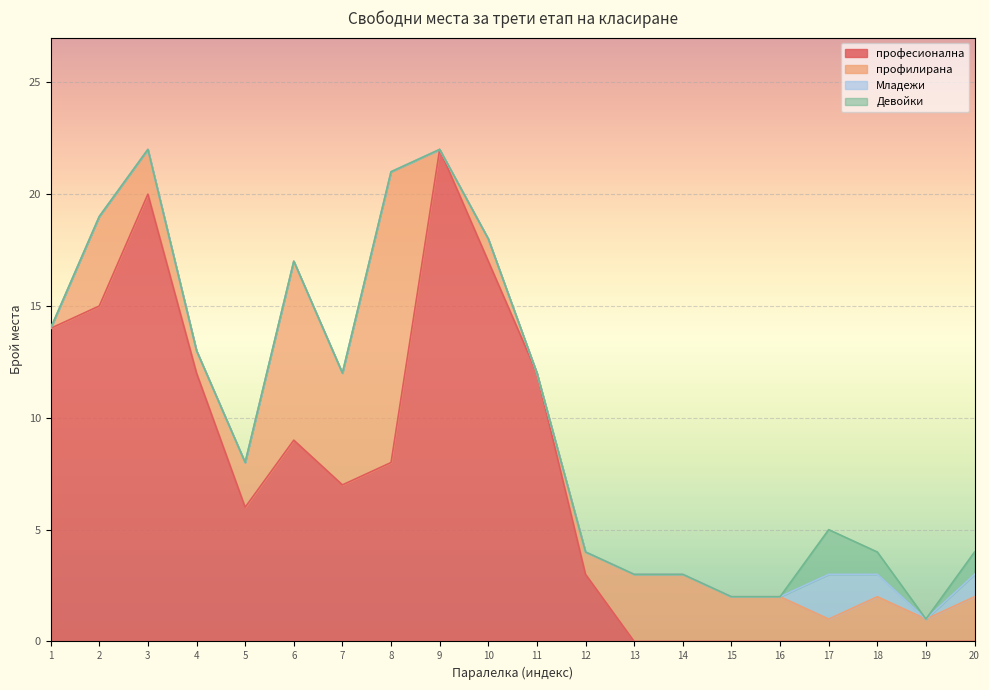

How many values in професионална are above zero?

12